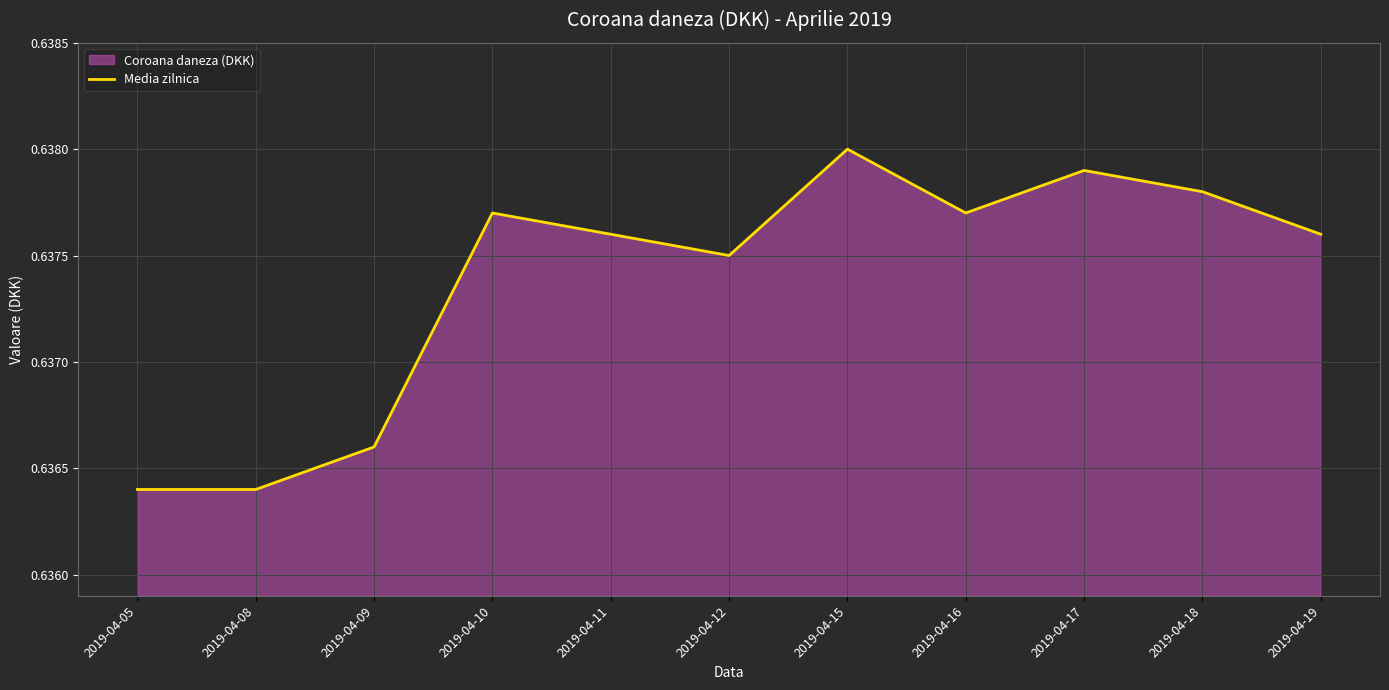

What is the smallest value displayed?

0.6